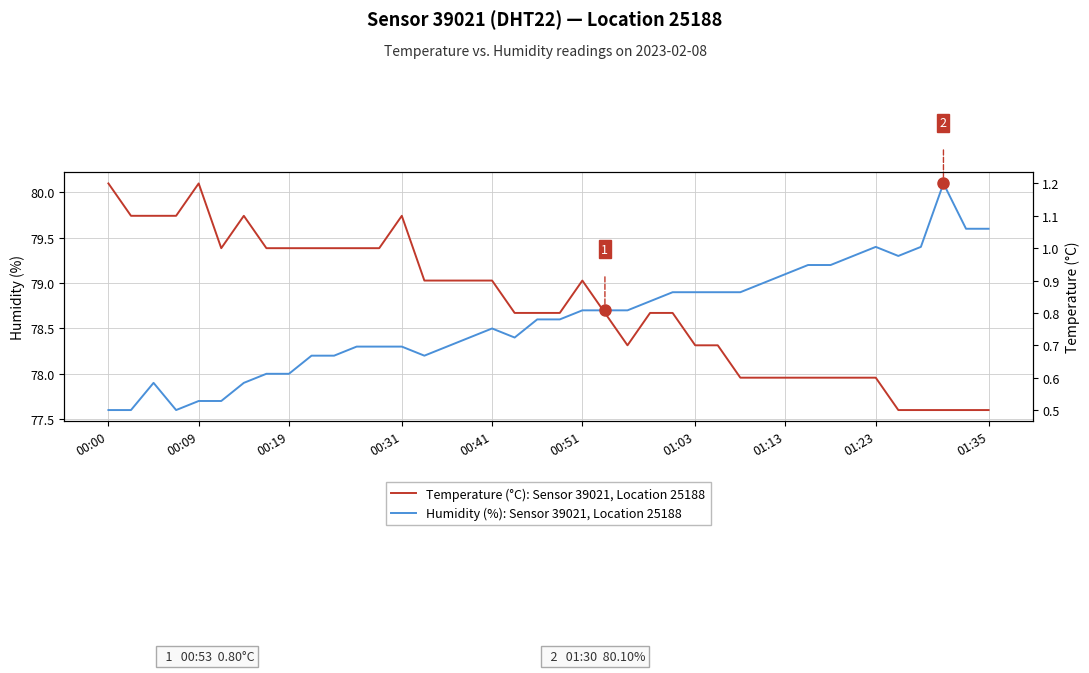

What is the difference between the second highest and second lowest values in the Humidity (%): Sensor 39021, Location 25188 series?

2.0